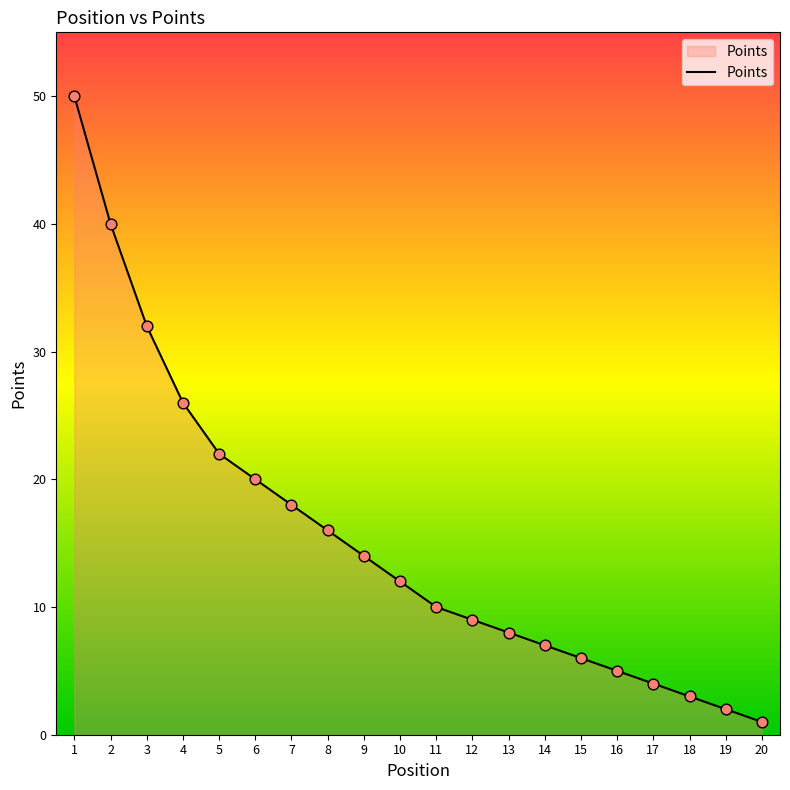

What is the change in value from 4 to 10?

-14